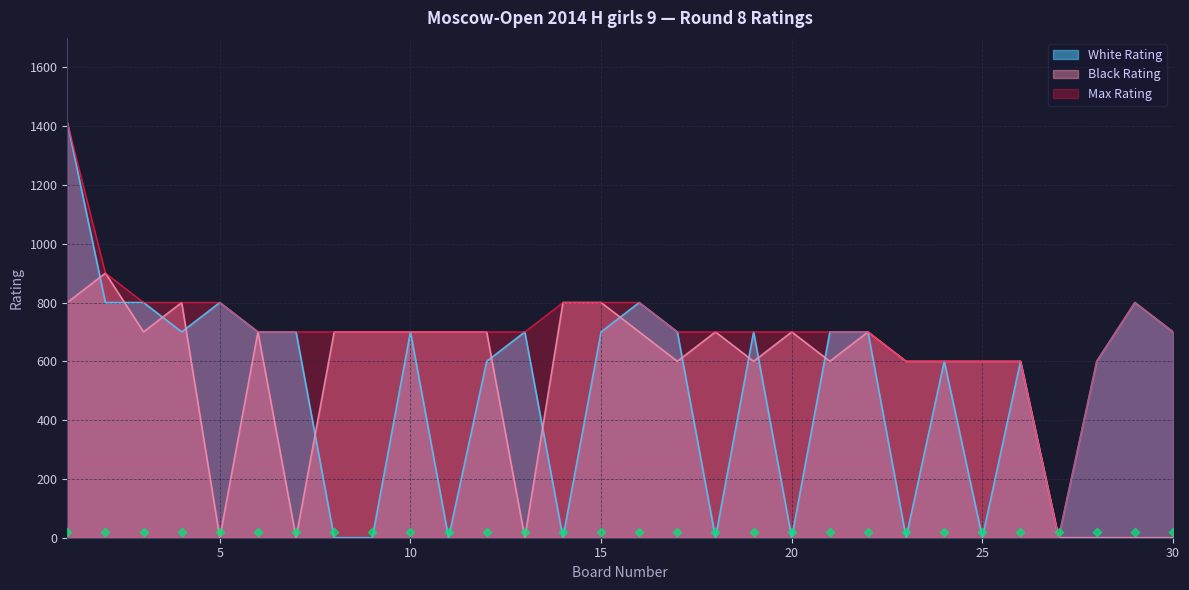

Which series reaches the minimum Y coordinate?

White Rating